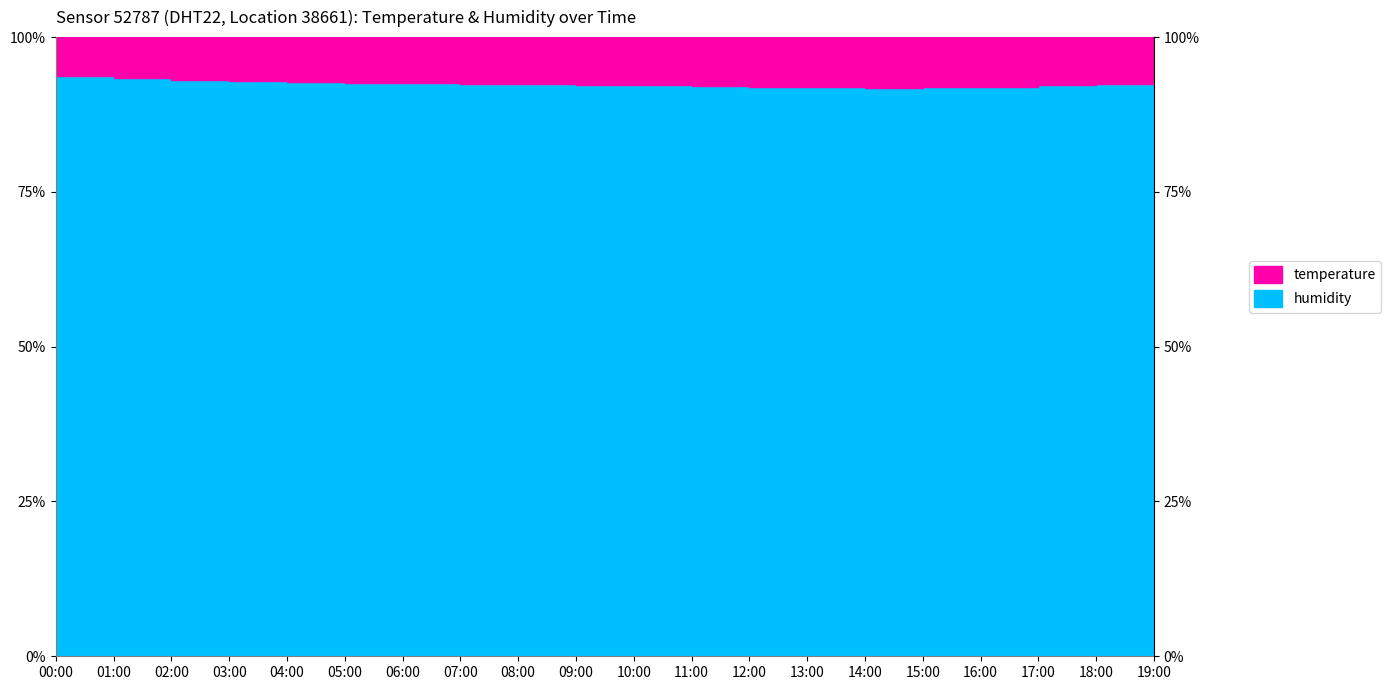

True or false: there are more than 1 points higher than both neighbors.

False